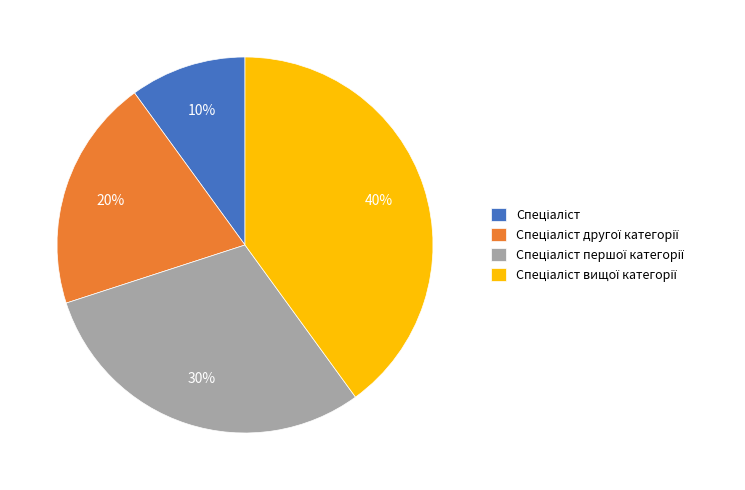

Is there a majority slice in this chart?

No